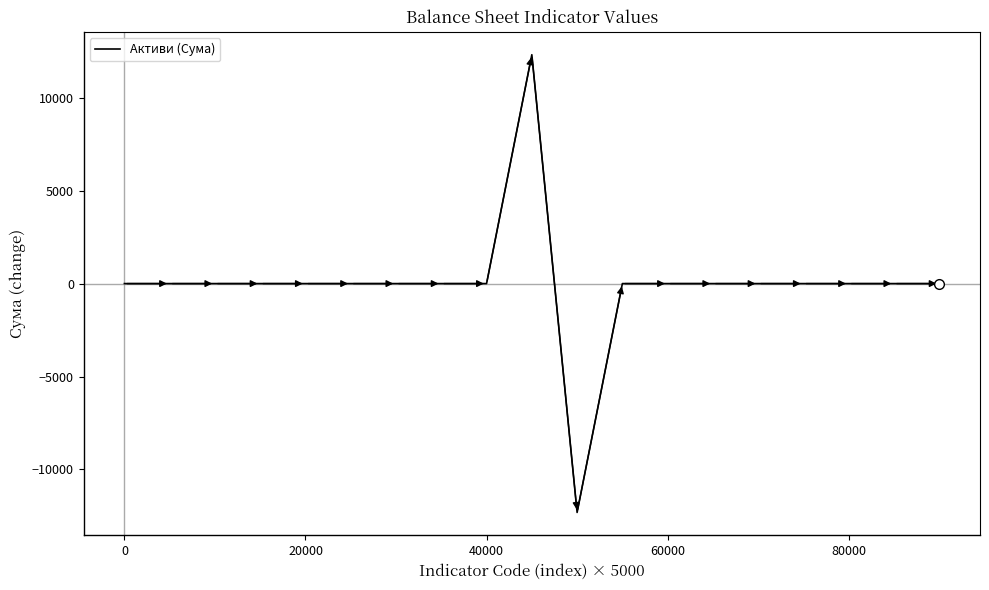

Reading left to right, list all the values displayed in this chart.

0	0	0	0	0	0	0	0	0	12314	-12314	0	0	0	0	0	0	0	0